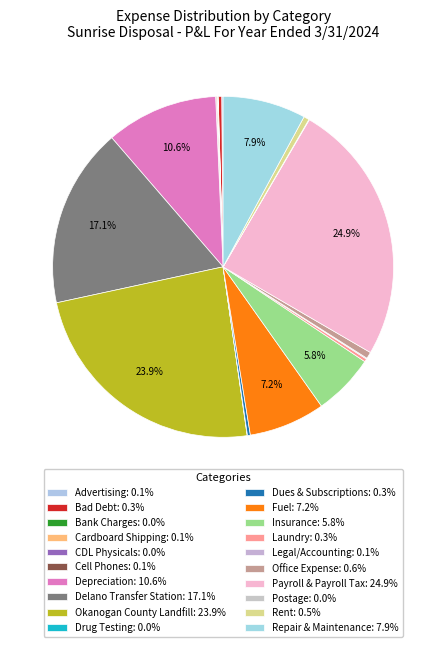

To the nearest percent, what portion does Rent represent?

1%